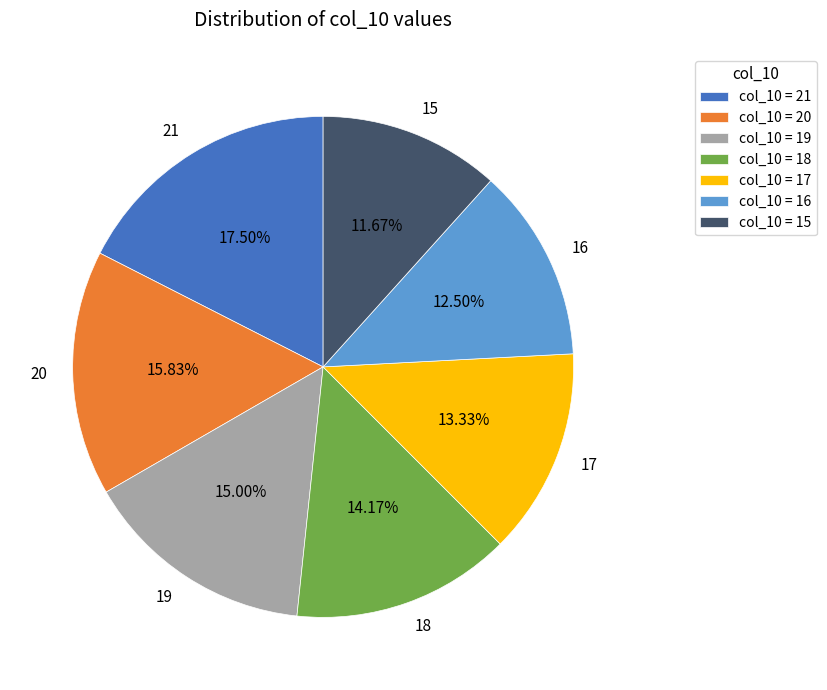

Which slice is the largest?

21